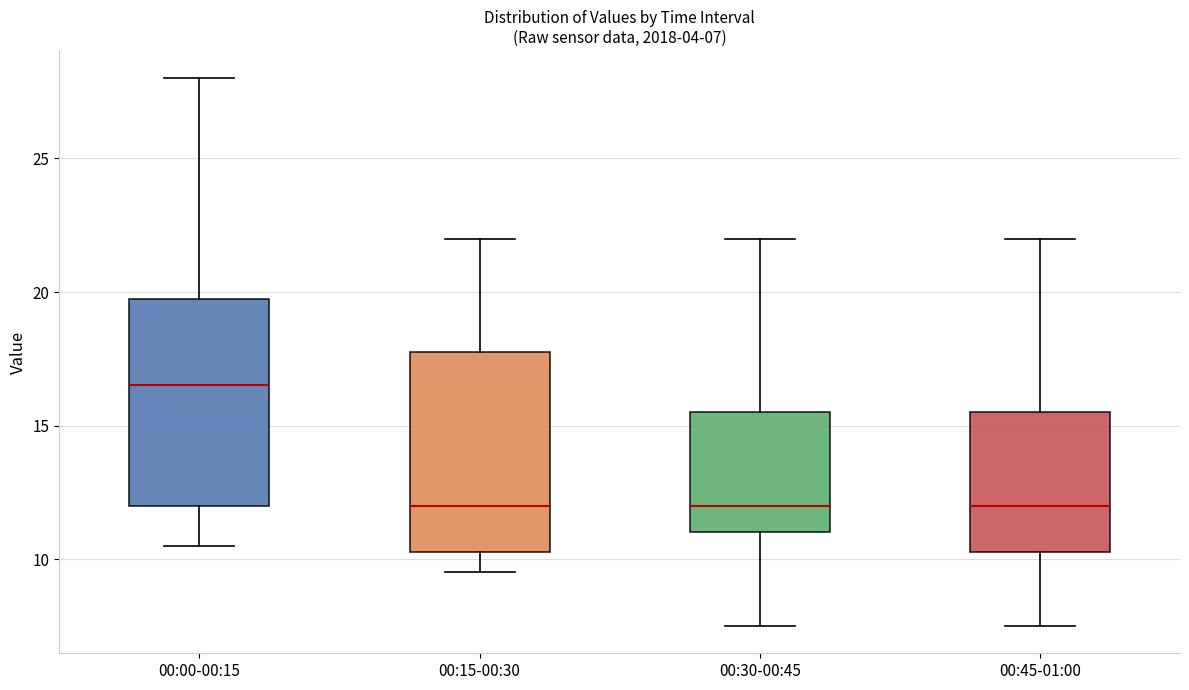

Which box has the highest median line?

00:00-00:15